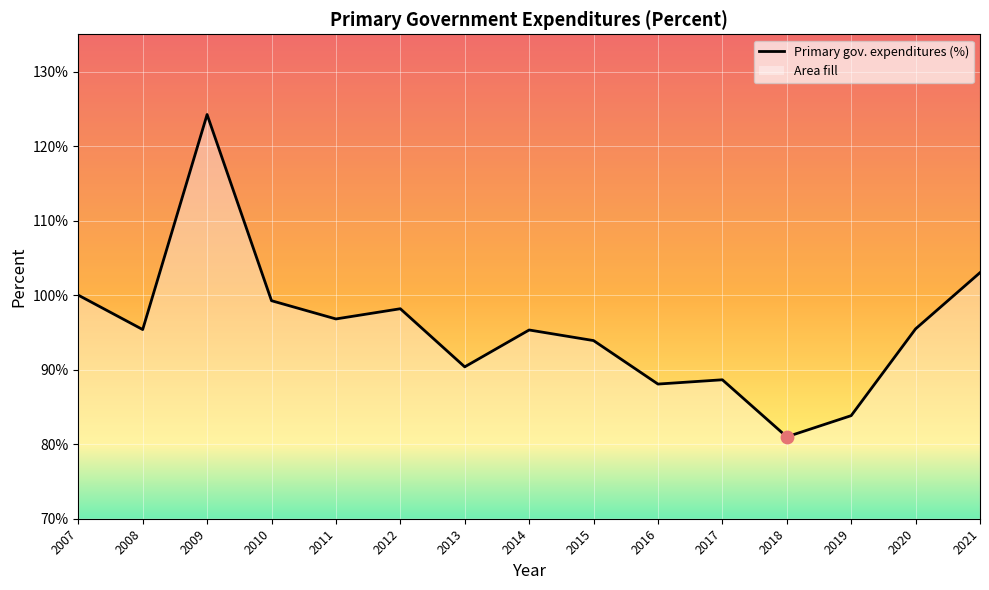

Between 2015 and 2019, which is larger?

2015